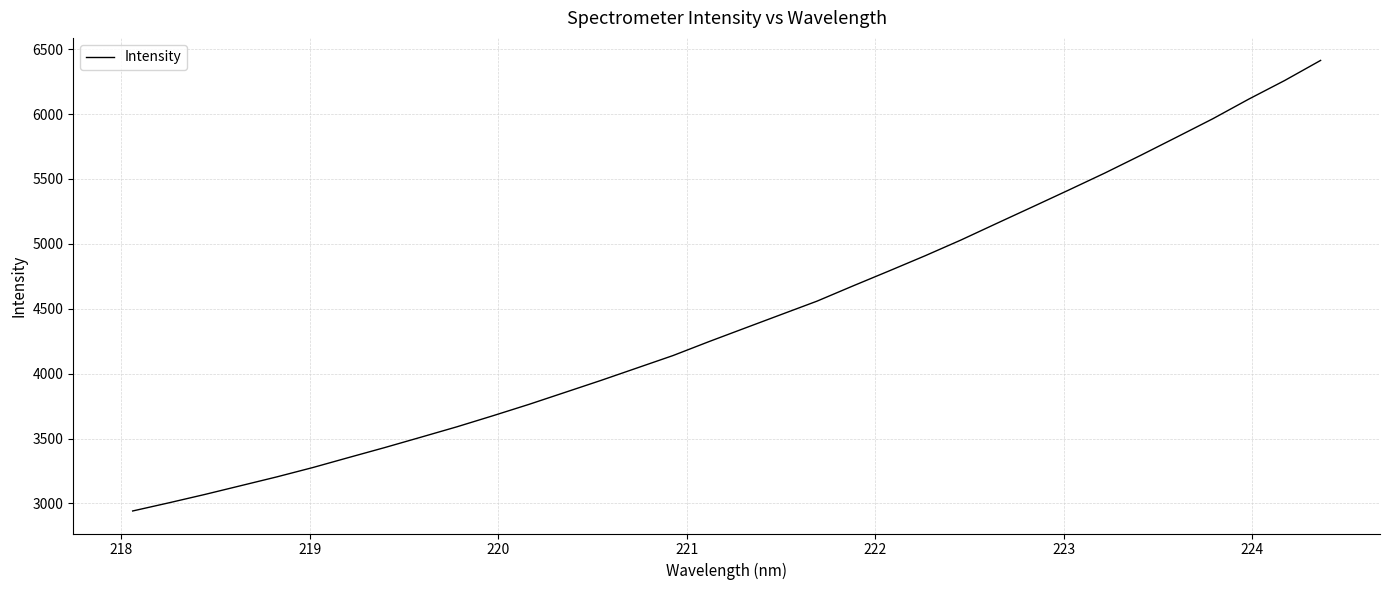

What is the difference between the maximum and minimum values?

3471.8